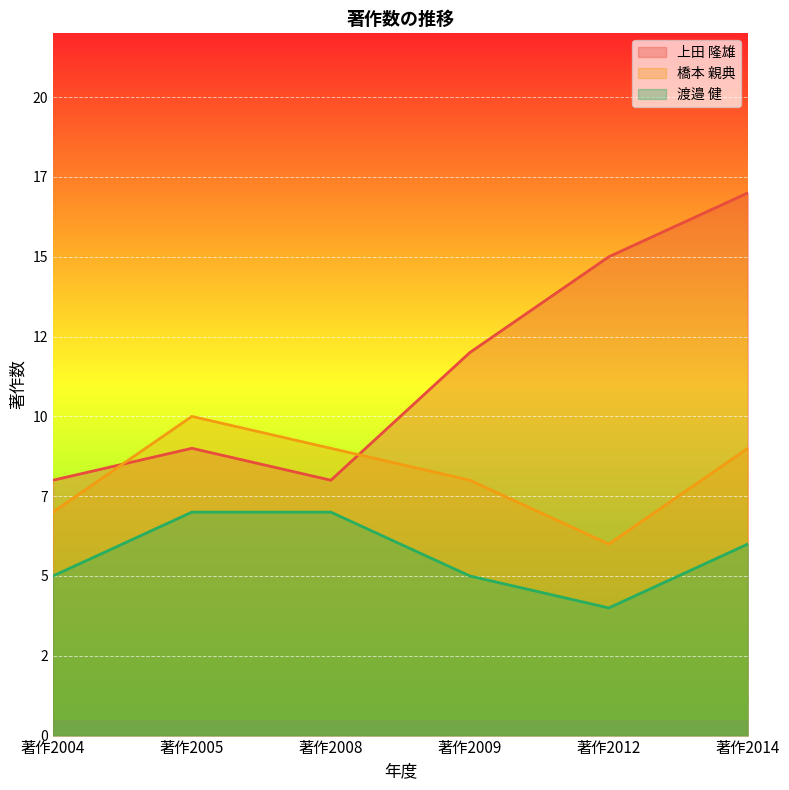

What is the difference between the 渡邉 健 values at 著作2009 and 著作2014?

1